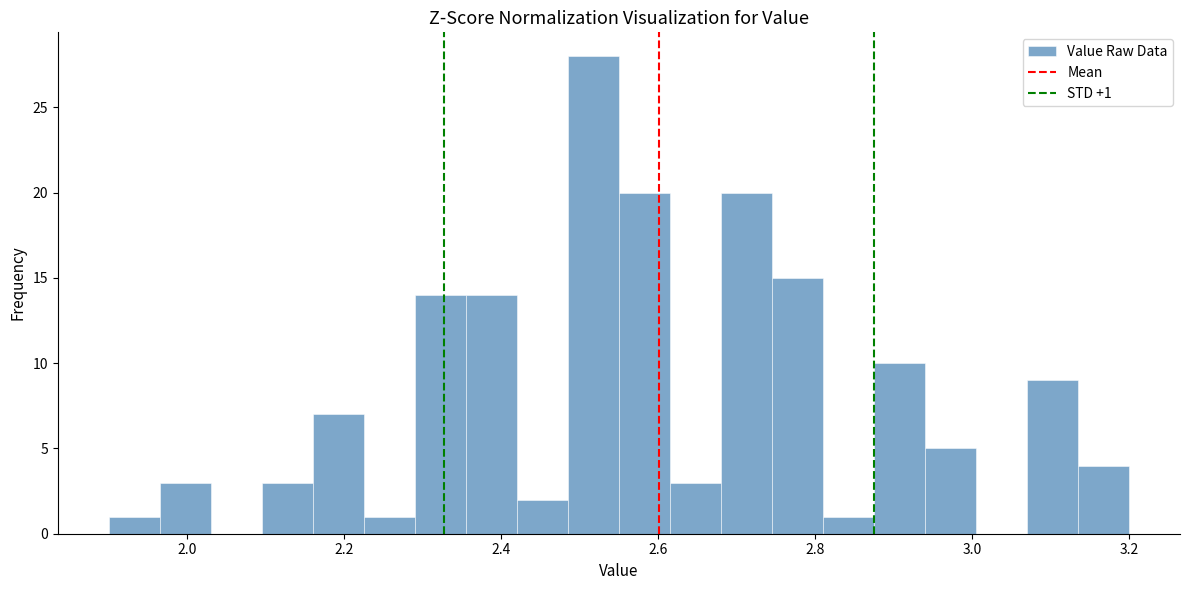

Around what value on the x-axis is the tallest bar? Give the approximate position of its centre, as read against the axis.

2.52